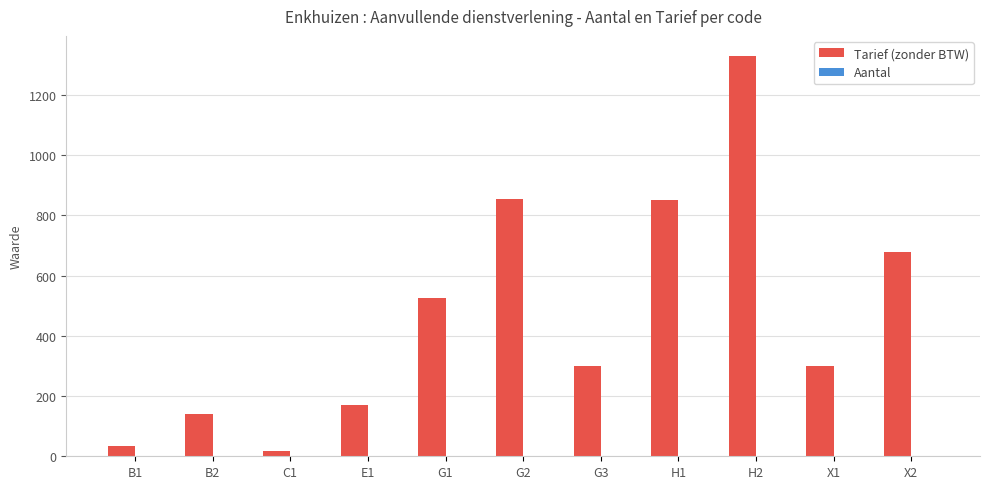

What position from the left is G3?

7